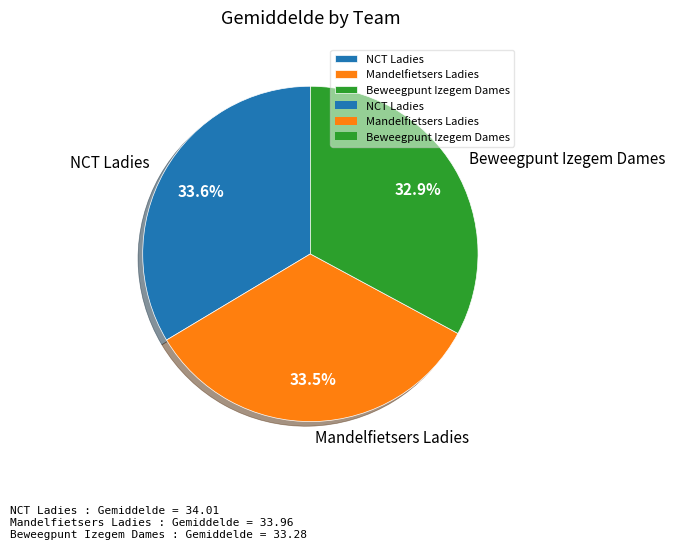

Is there a majority slice in this chart?

No